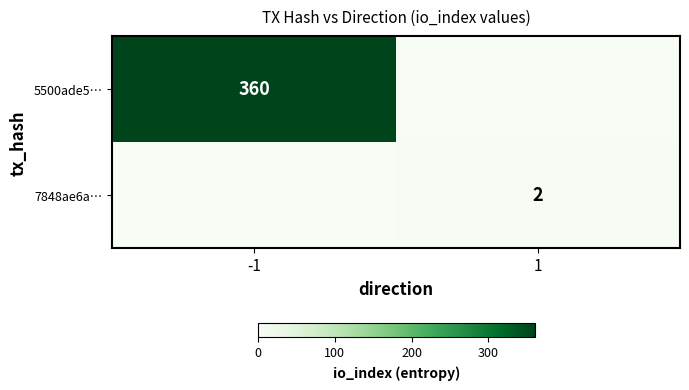

Is it true that 5500ade5… equals 546 at -1?

False